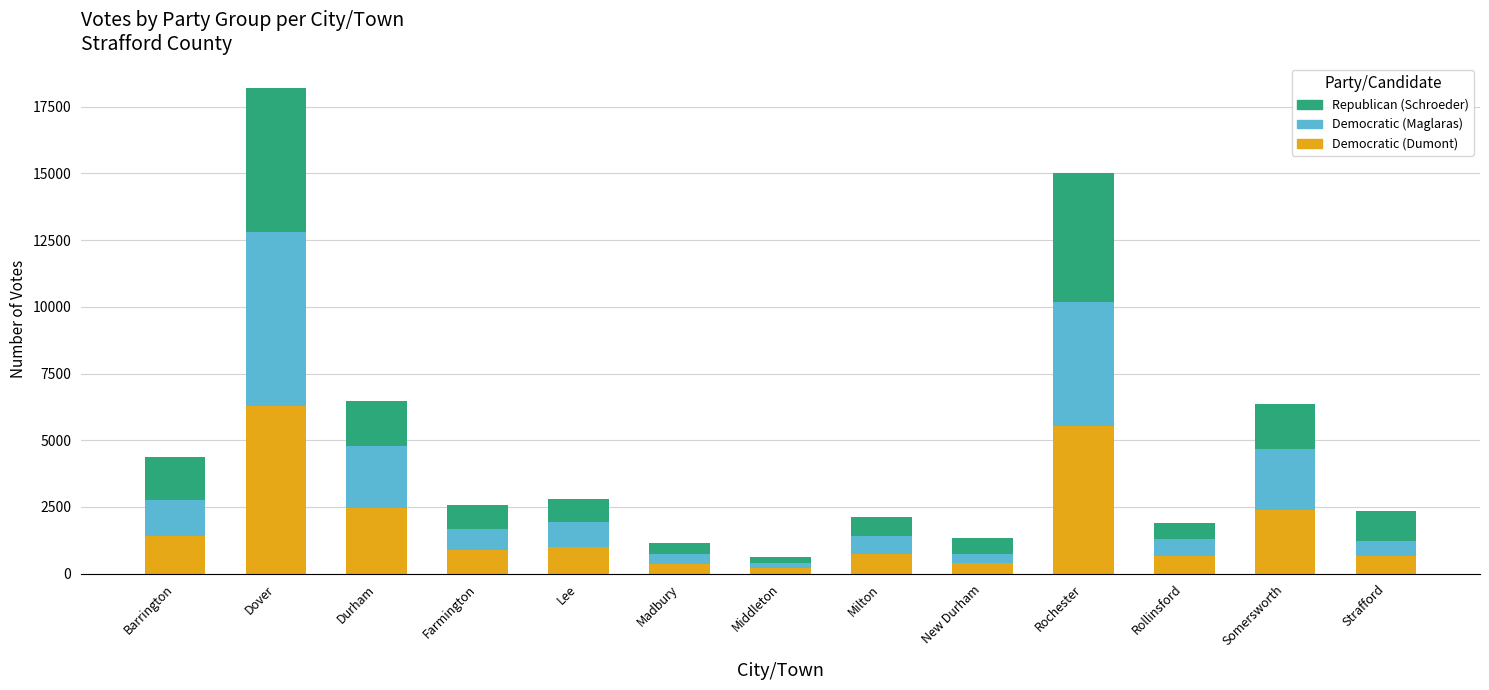

At which category is the sum across all series the highest?

Dover